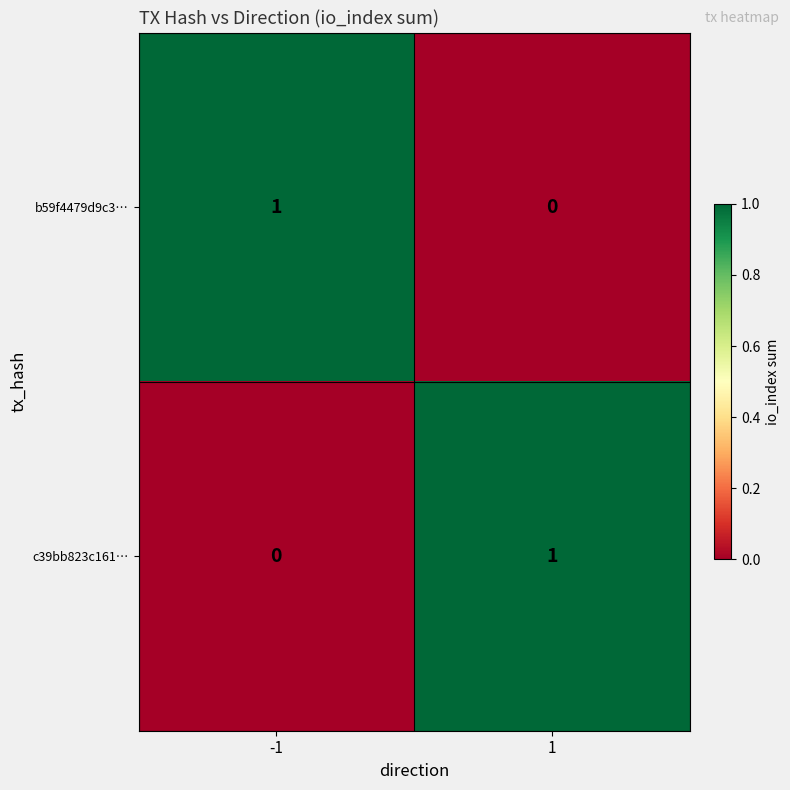

At 1, list the series in order from largest to smallest.

c39bb823c161…, b59f4479d9c3…